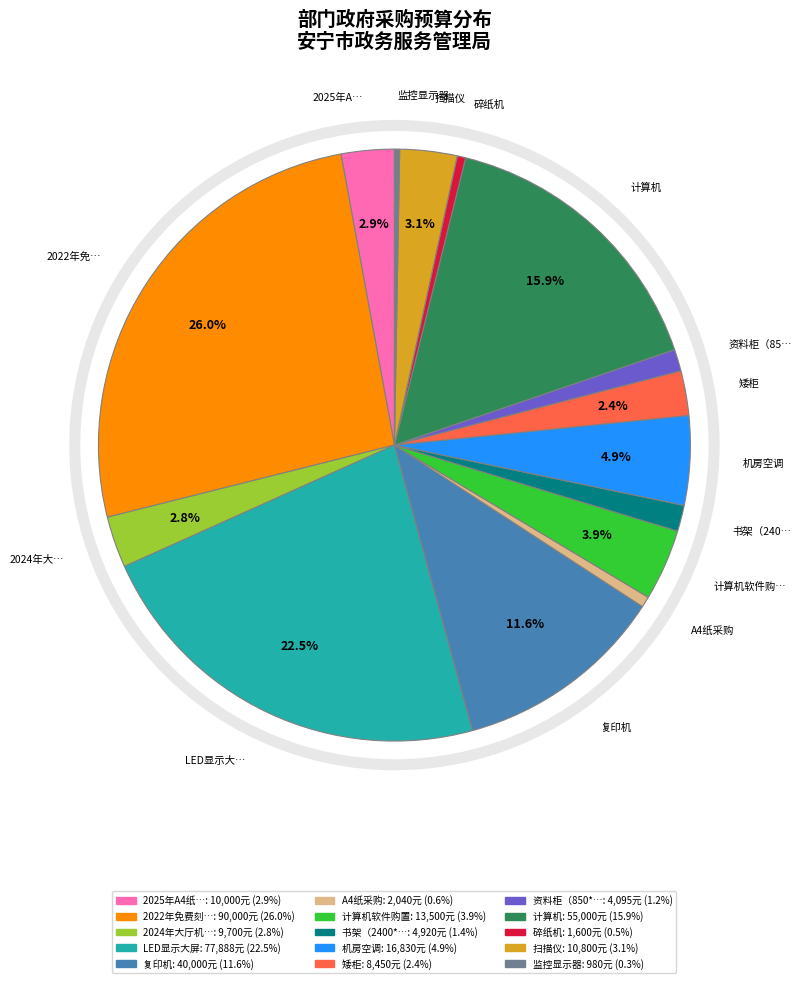

Does any single category account for the majority?

No